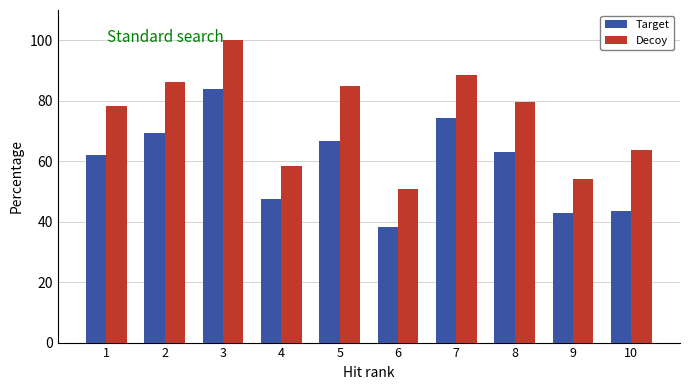

What is the difference between the maximum and minimum values in the Decoy series?

49.3